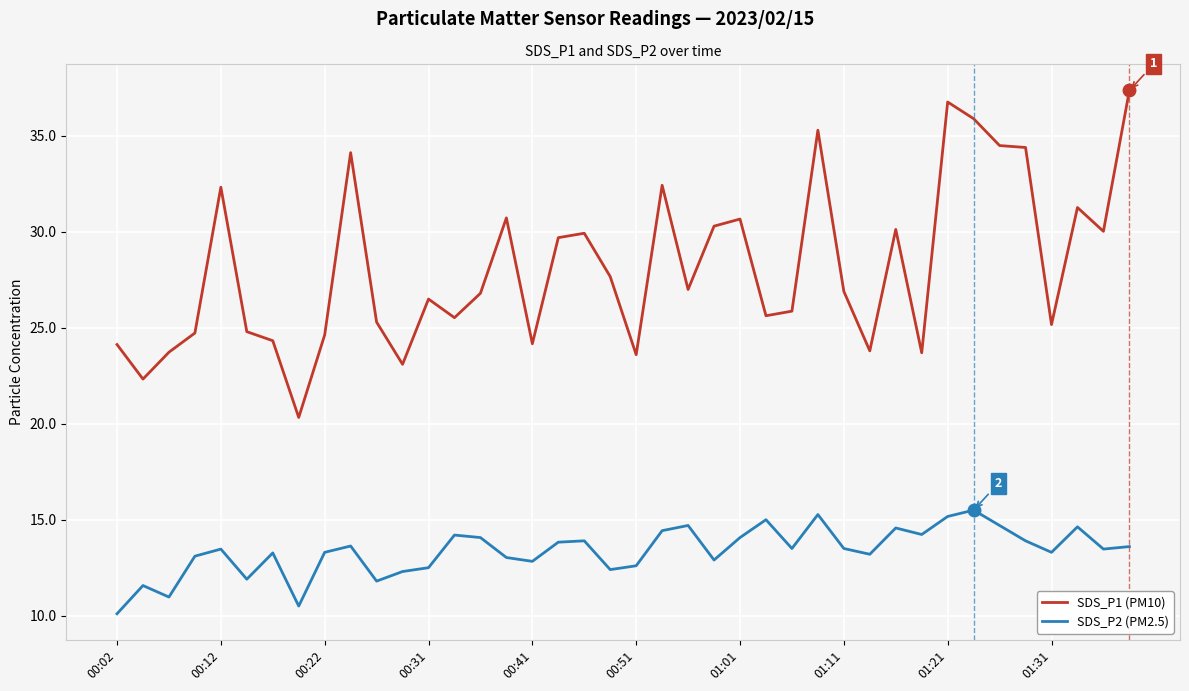

Which series has the largest total across all categories?

SDS_P1 (PM10)